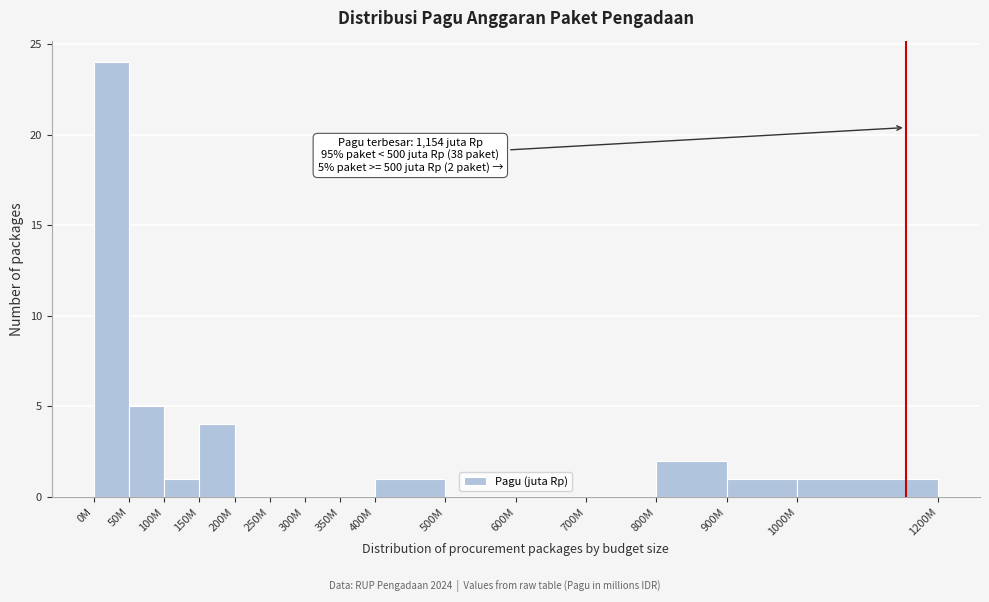

Reading left to right, extract all data points from this chart.

0M=24	50M=5	100M=1	150M=4	200M=0	250M=0	300M=0	350M=0	400M=1	500M=0	600M=0	700M=0	800M=2	900M=1	1000M=1